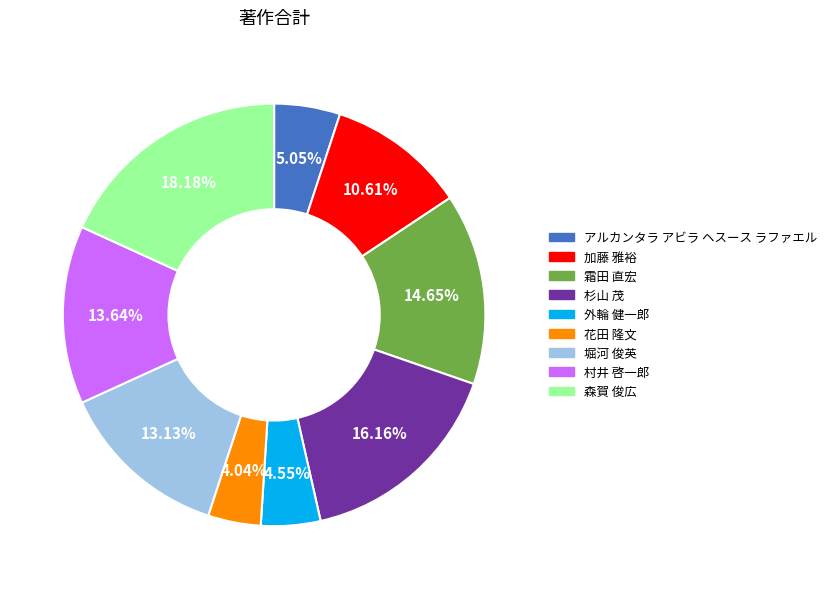

True or false: 森賀 俊広 accounts for 18% of the total.

True